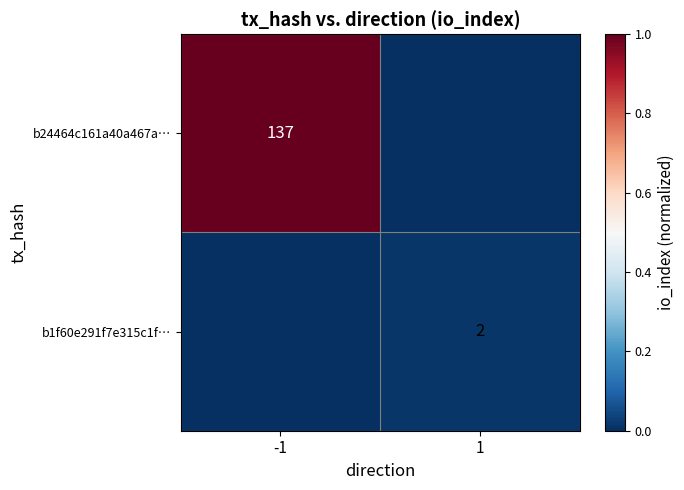

Between -1 and 1, which series saw the biggest shift?

b24464c161a40a467a…